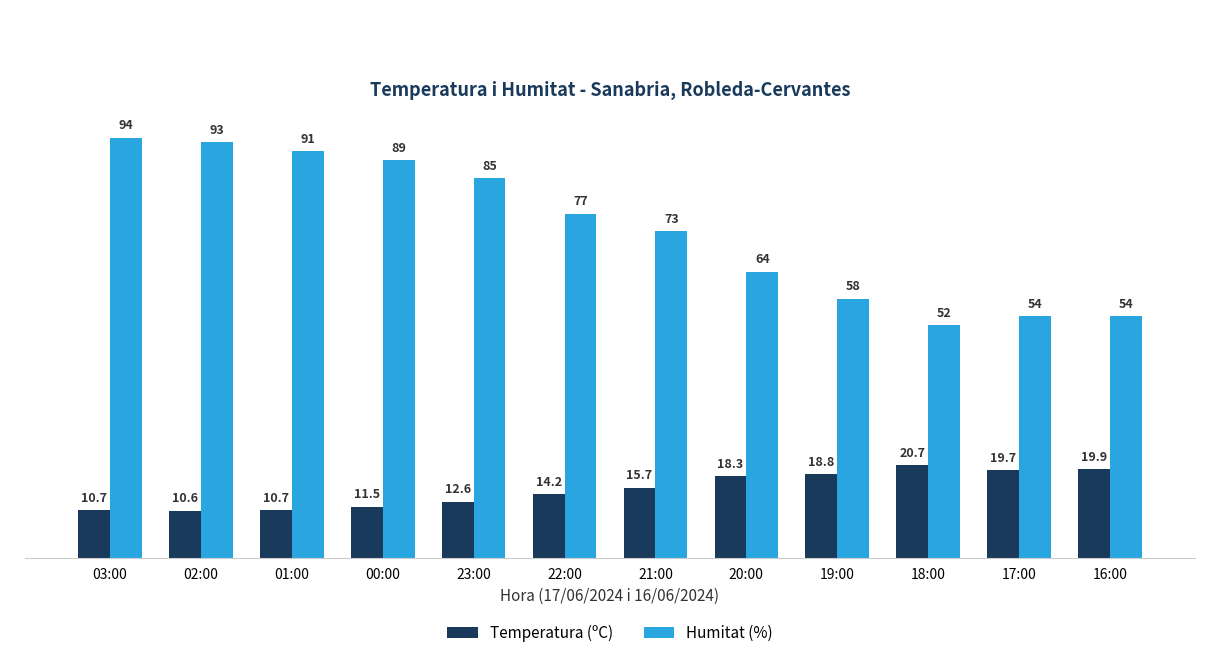

Count the number of categories in the chart.

12